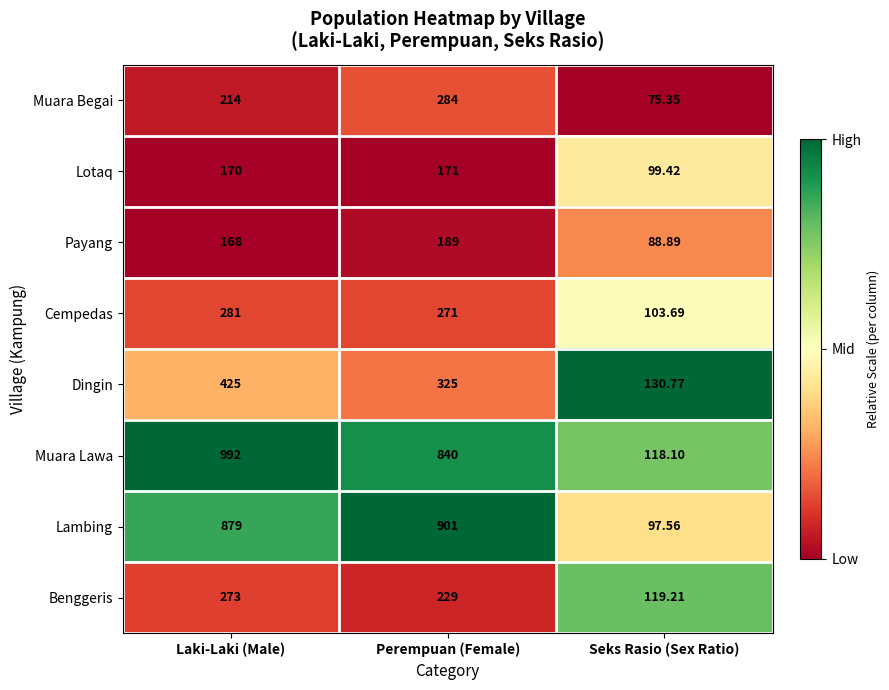

Which series changed the most between Laki-Laki (Male) and Perempuan (Female)?

Muara Lawa